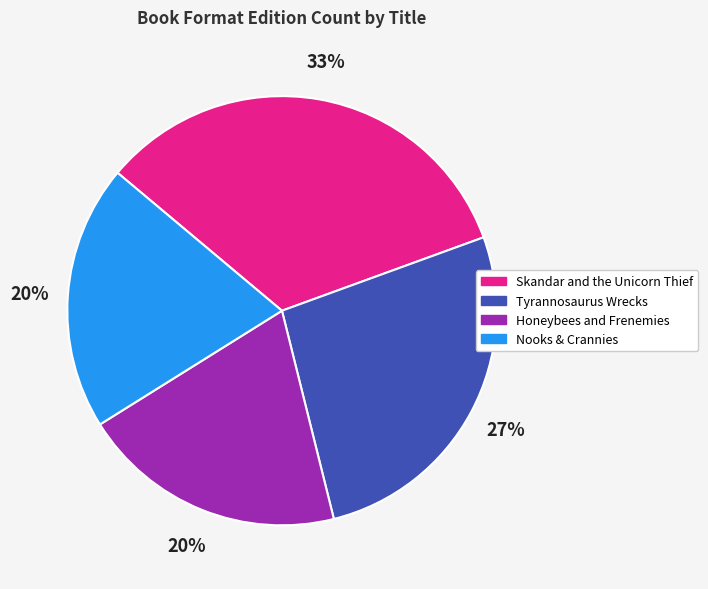

How many slices are in this pie chart?

4